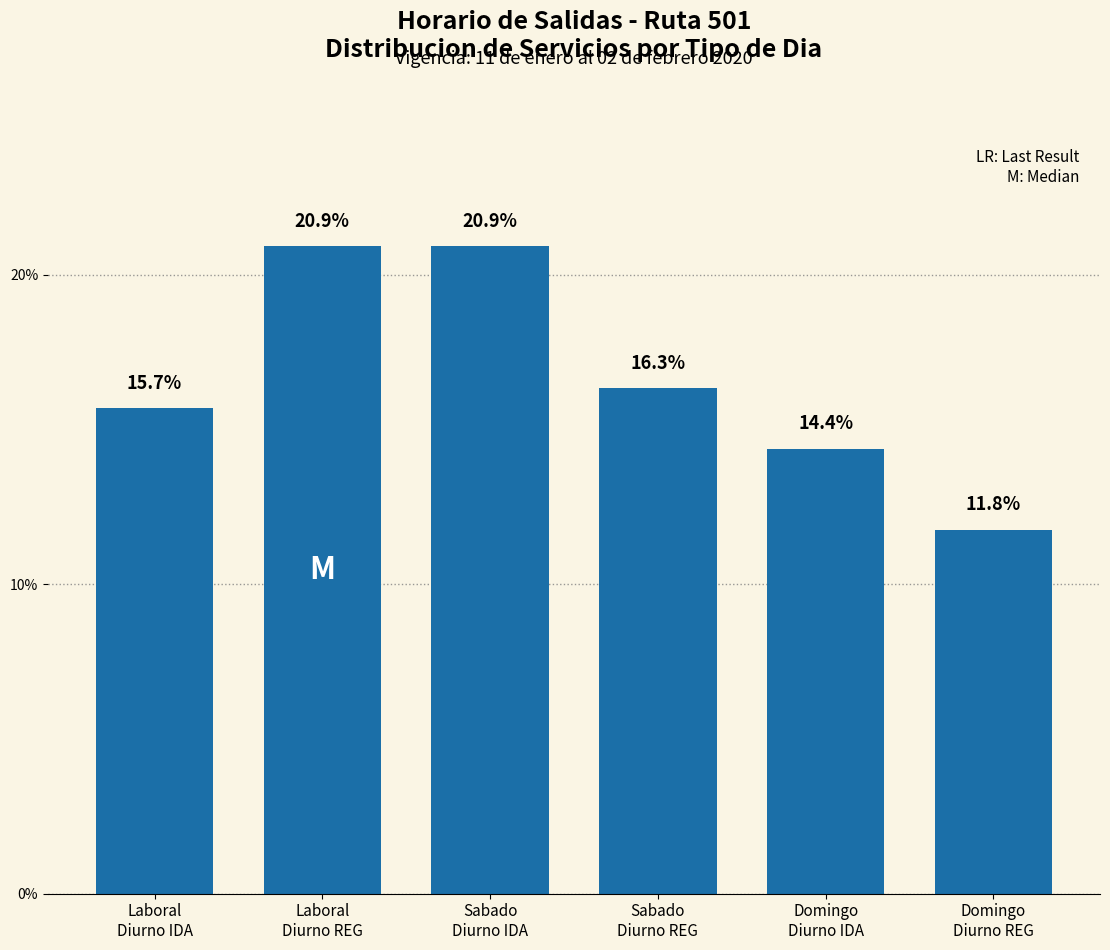

Reading right to left, extract all data points from this chart.

11.8	14.4	16.3	20.9	20.9	15.7